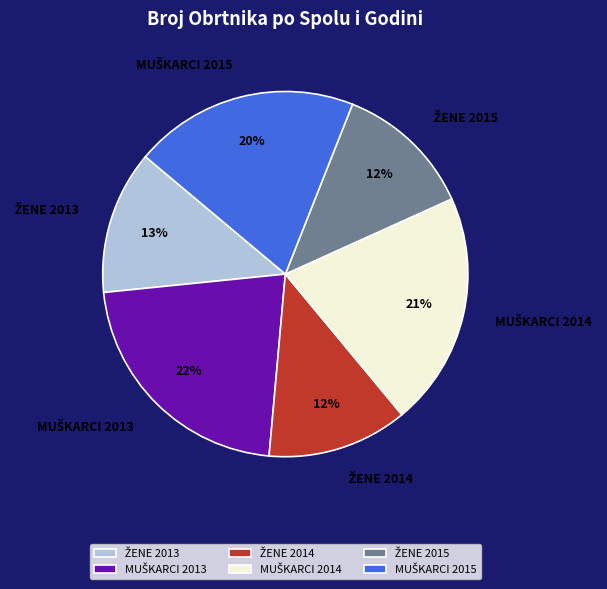

To the nearest percent, what is the average slice percentage?

17%